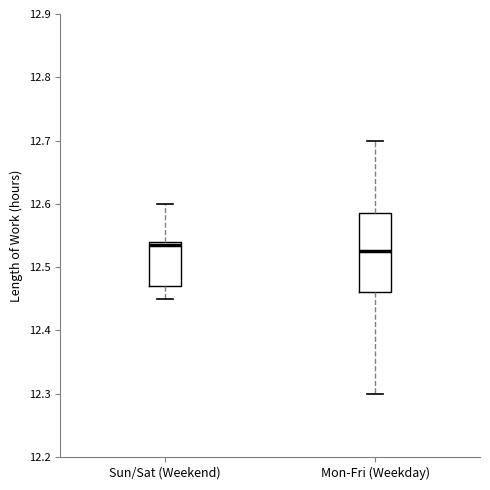

Reading left to right, transcribe this box plot: for each box, give where its median line is, the range the box spans, and where its two whiskers end, as read against the y-axis. The values are not printed on the chart, so give them approximately, as read against the axis.

Sun/Sat (Weekend): median 12.54 (just below the box's upper edge), box 12.47 to 12.54, whiskers 12.45 to 12.60
Mon-Fri (Weekday): median 12.53, box 12.46 to 12.59, whiskers 12.30 to 12.70